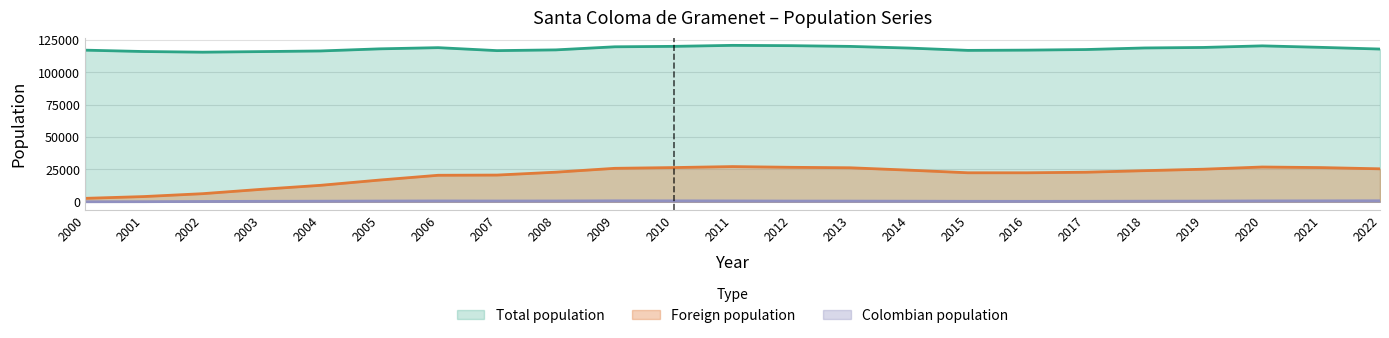

Reading right to left, transcribe all the data shown in this chart.

Total population: 117981	119289	120443	119215	118821	117597	117153	116950	118738	120029	120593	120824	120060	119717	117336	116765	119056	118129	116503	116012	115568	116064	117127
Foreign population: 25470	26419	26869	25170	24042	22840	22407	22415	24434	26278	26635	27196	26436	25853	22876	20643	20487	16769	12720	9641	6269	4038	2658
Colombian population: 767	708	670	525	462	375	342	365	460	526	556	655	714	745	629	601	650	565	466	371	242	83	24